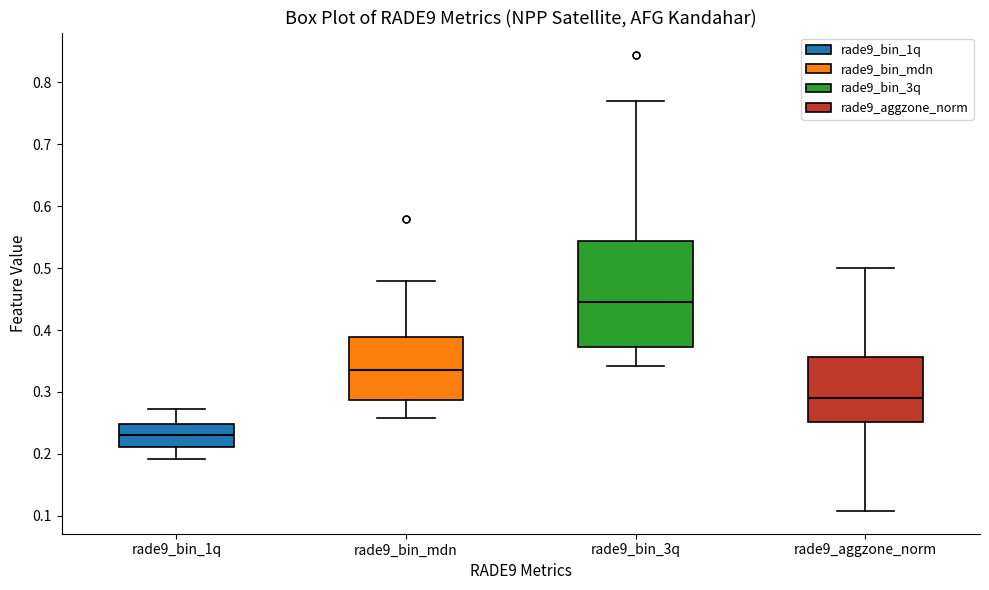

Which box has the highest median line?

rade9_bin_3q